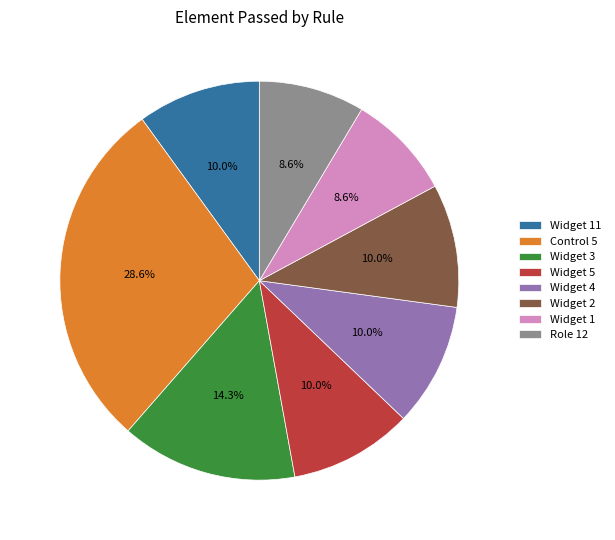

True or false: Widget 1 accounts for 16% of the total.

False